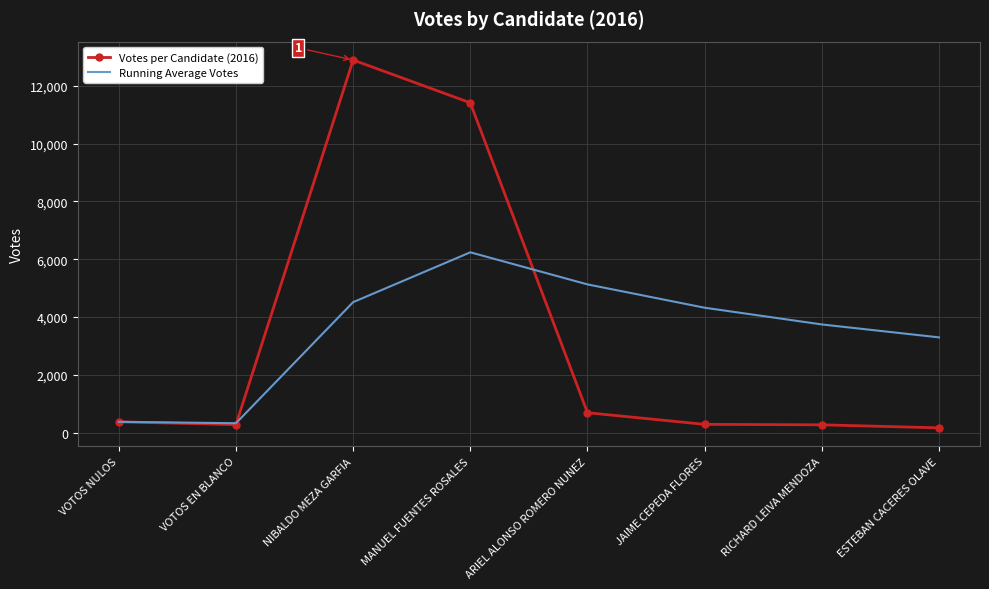

Is the value of Votes per Candidate (2016) at ESTEBAN CACERES OLAVE greater than the value of Running Average Votes at MANUEL FUENTES ROSALES?

No